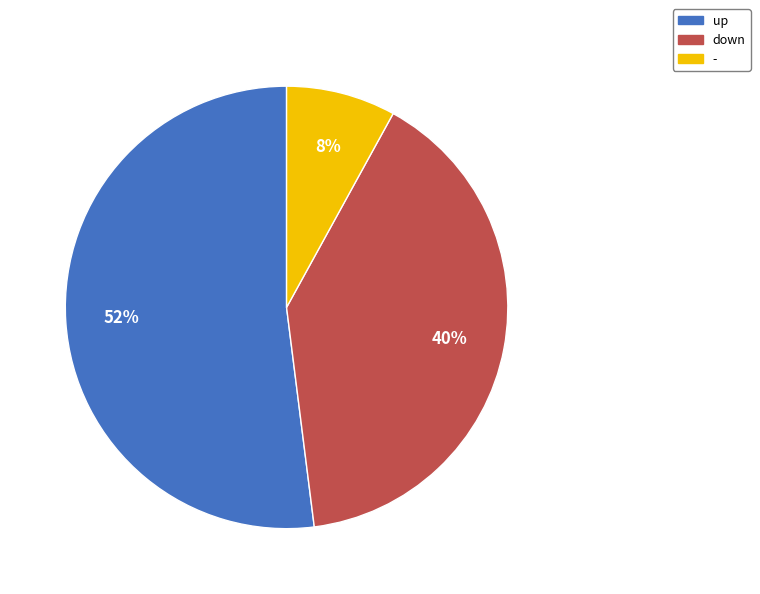

To the nearest percent, what is the difference between the largest and smallest slice percentages?

44%